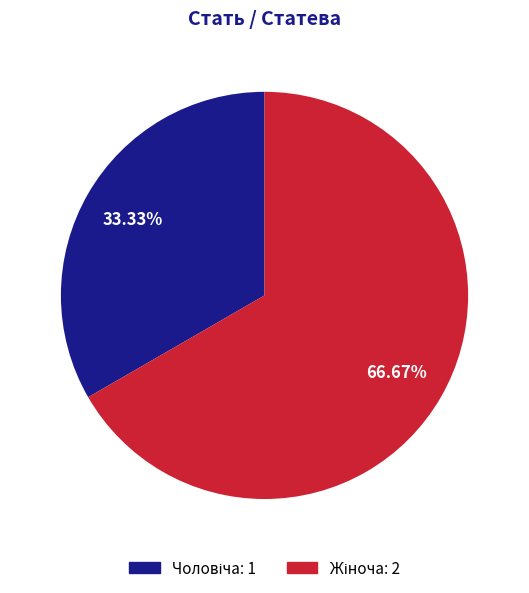

Is there any slice that represents more than half of the pie?

Yes